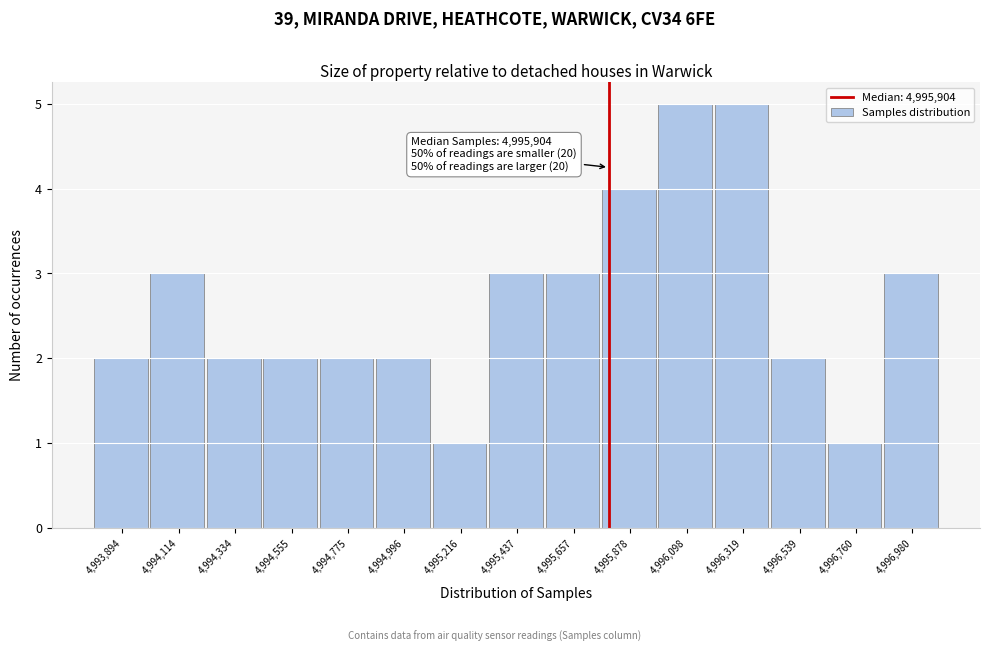

Reading left to right, what are all the values shown in this chart?

4,993,894=2	4,994,114=3	4,994,334=2	4,994,555=2	4,994,775=2	4,994,996=2	4,995,216=1	4,995,437=3	4,995,657=3	4,995,878=4	4,996,098=5	4,996,319=5	4,996,539=2	4,996,760=1	4,996,980=3